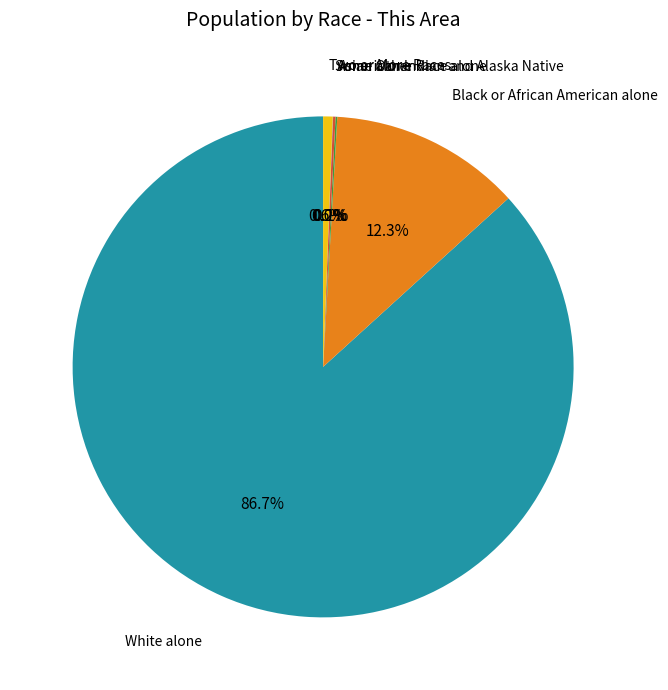

Does any single category account for the majority?

Yes